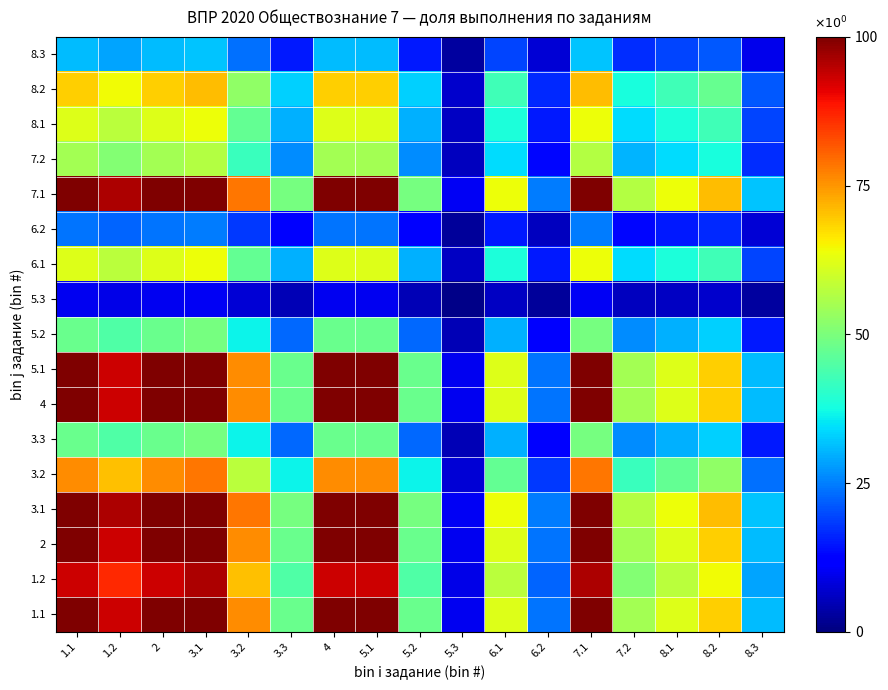

How many distinct data groups are displayed?

17